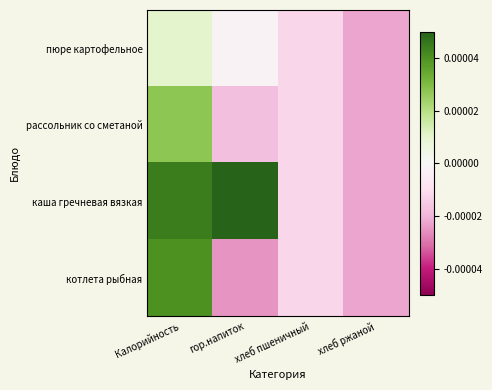

True or false: котлета рыбная has a value of -0.0 at хлеб ржаной.

False